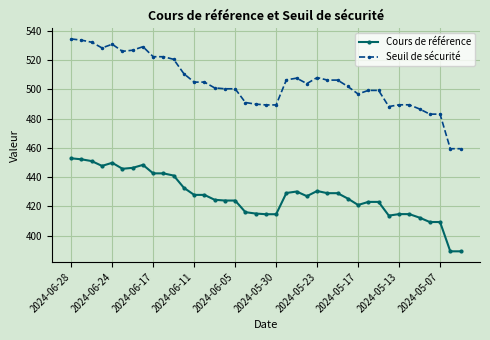

At how many categories does at least one series exceed 471?

37